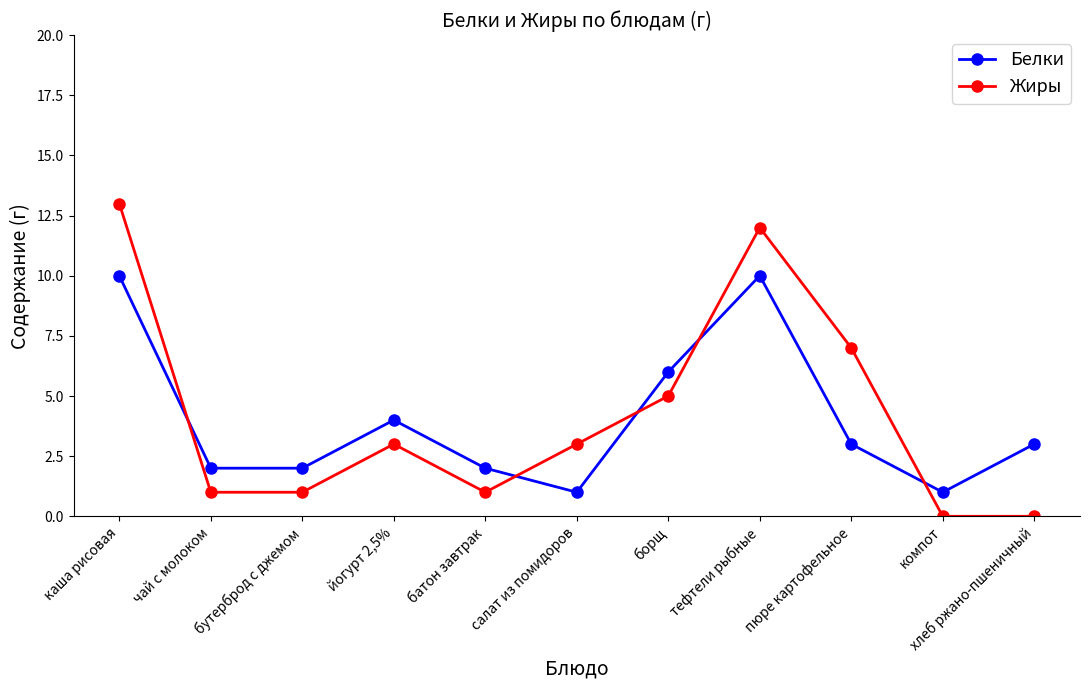

Rank the series at салат из помидоров from highest to lowest value.

Жиры, Белки